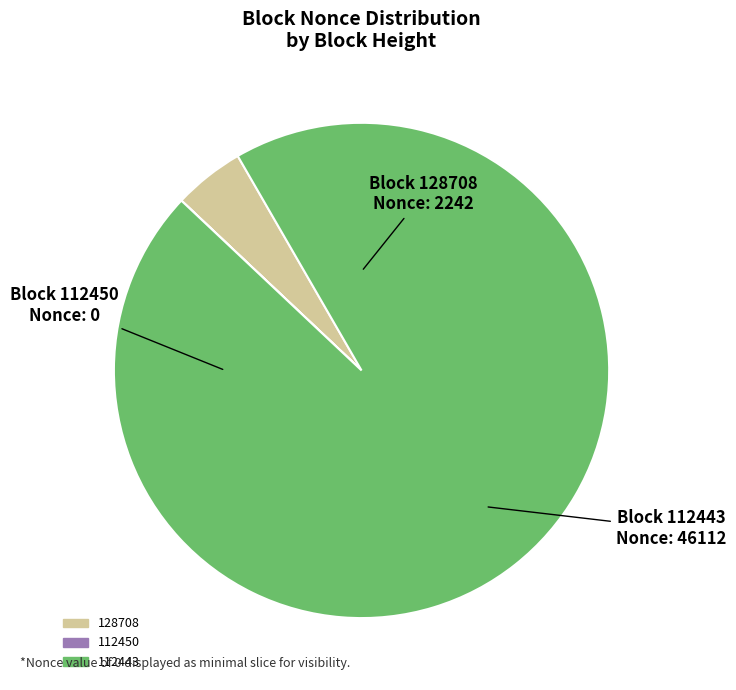

The 128708 slice represents 5% of the pie. True or false?

True